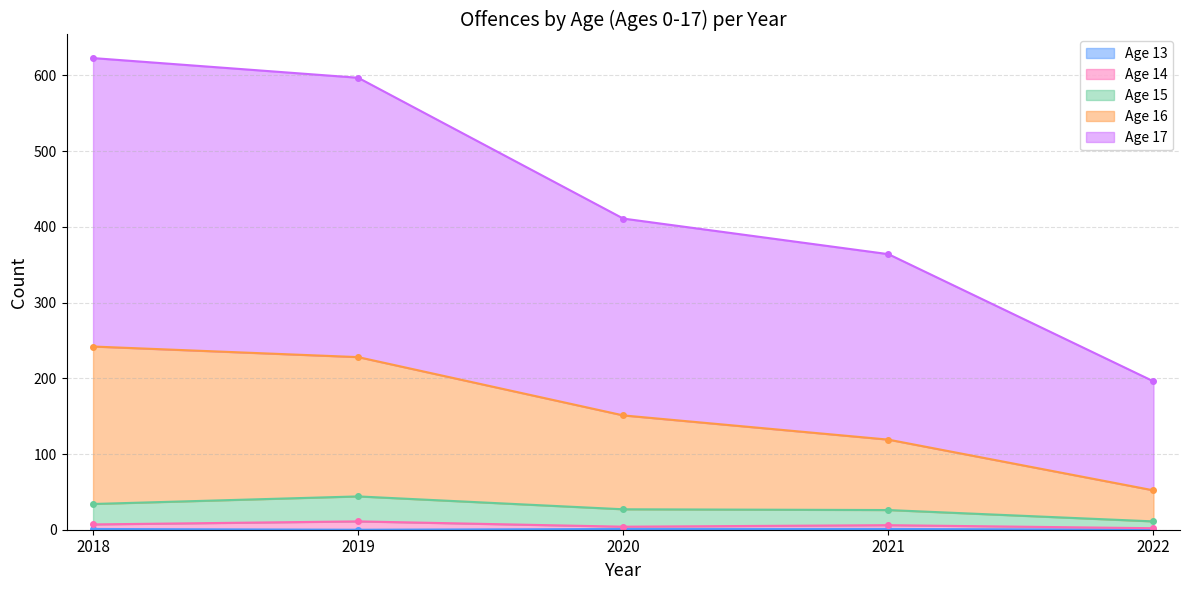

What is the value of the Age 13 point at the 3rd from the left?

1